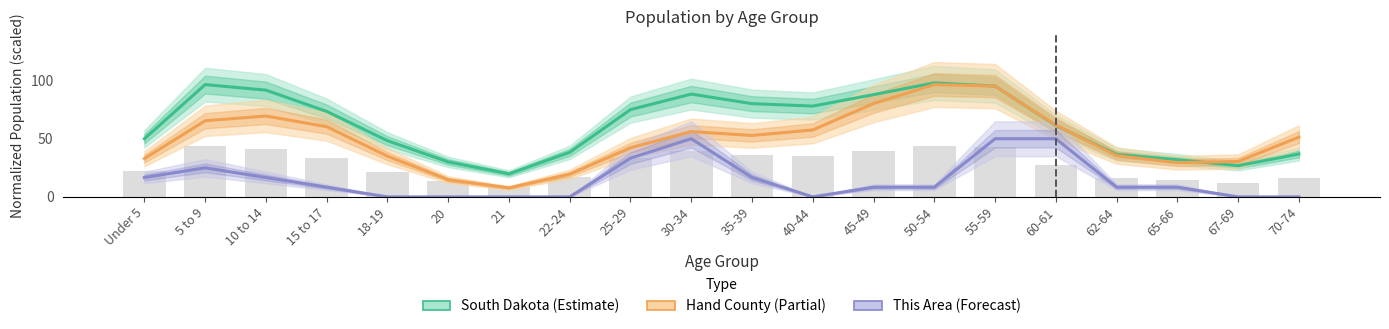

Does the chart contain stacked bars?

No